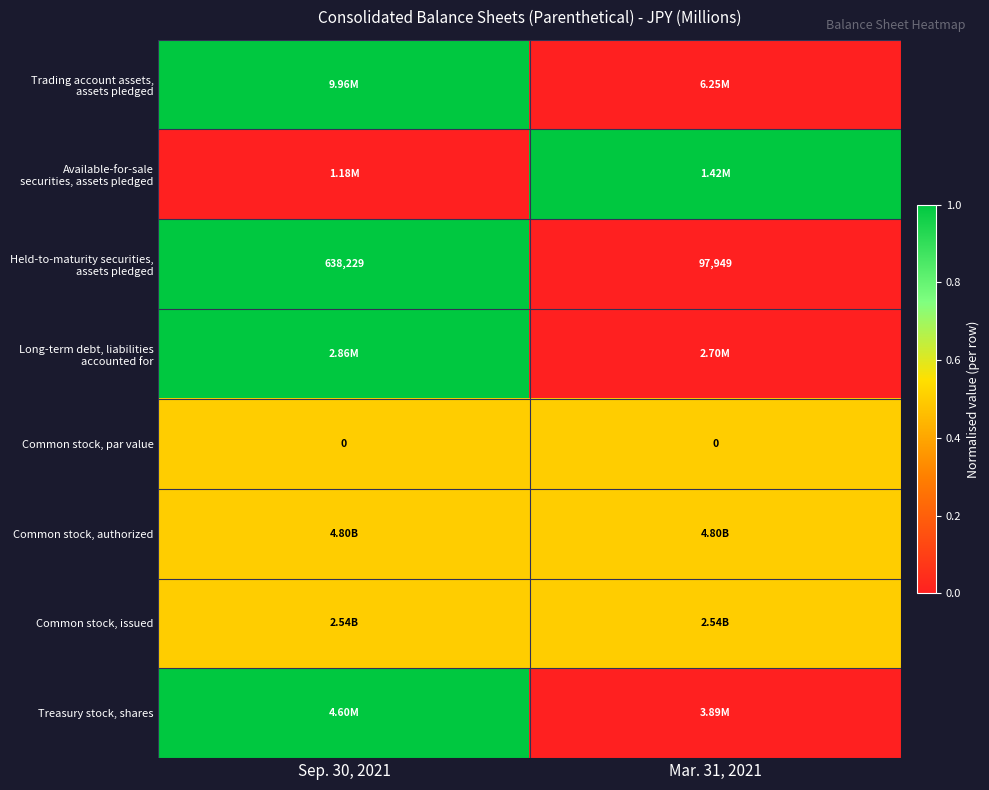

Which series has the largest range (max minus min)?

Trading account assets, assets pledged